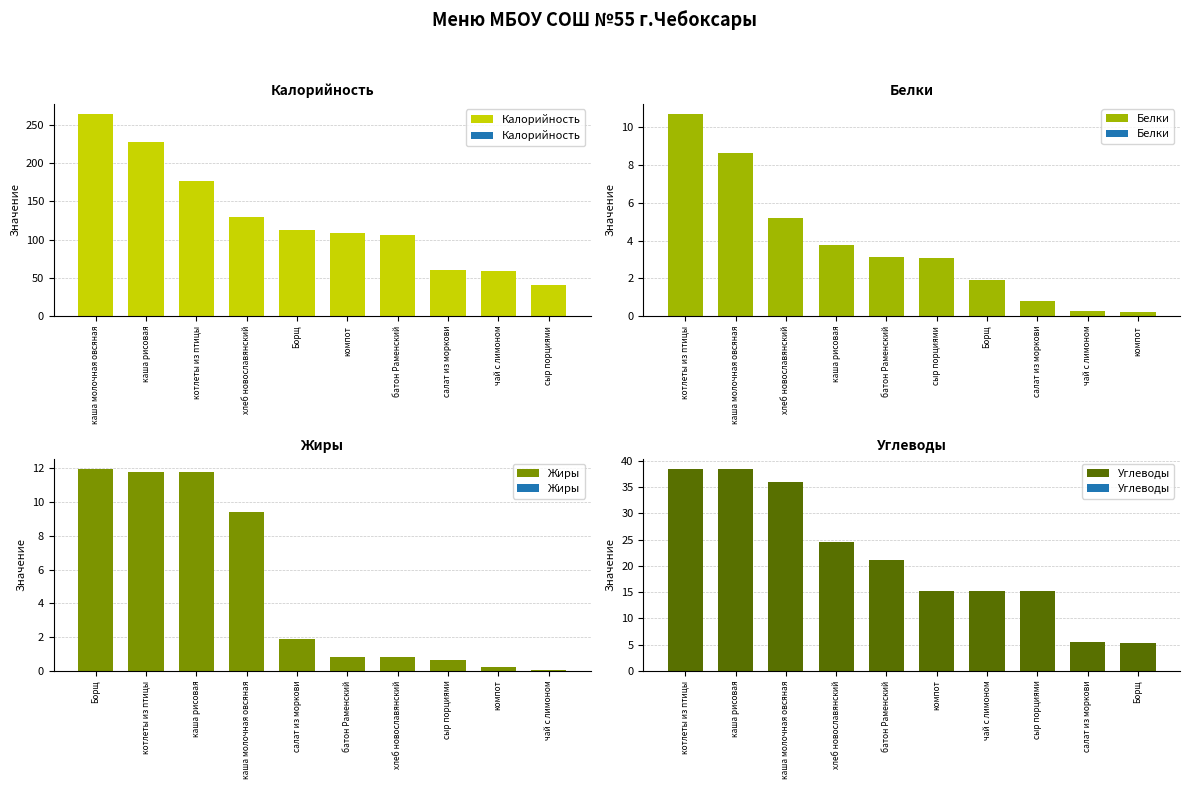

List the series in order of their peak value, highest first.

Калорийность, Углеводы, Жиры, Белки